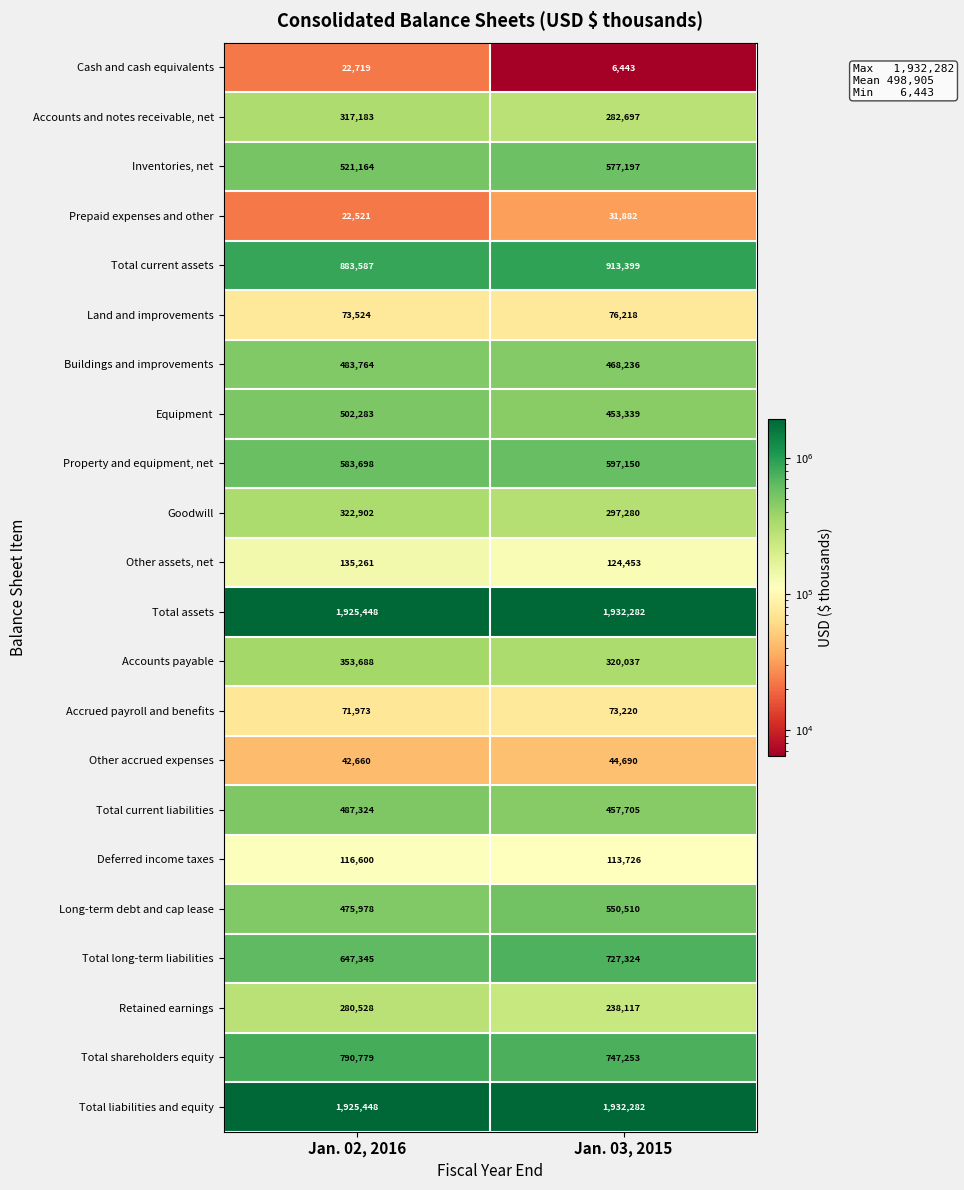

What is the maximum value for Total assets?

1932282